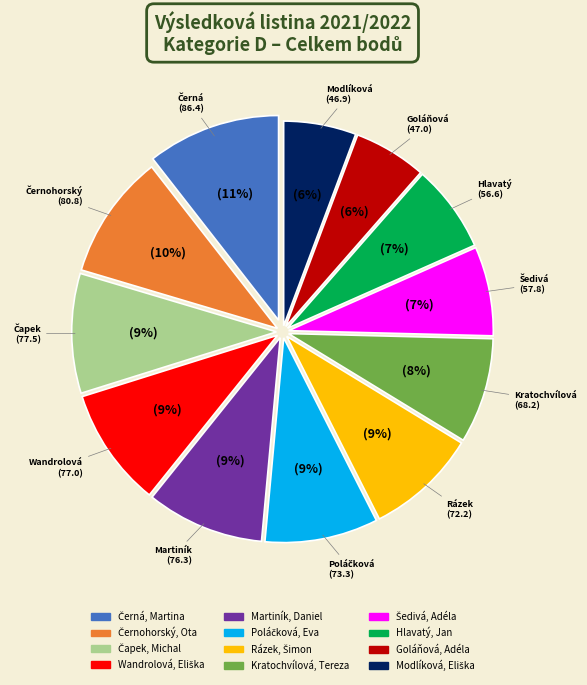

To the nearest percent, what is the average slice percentage?

8%